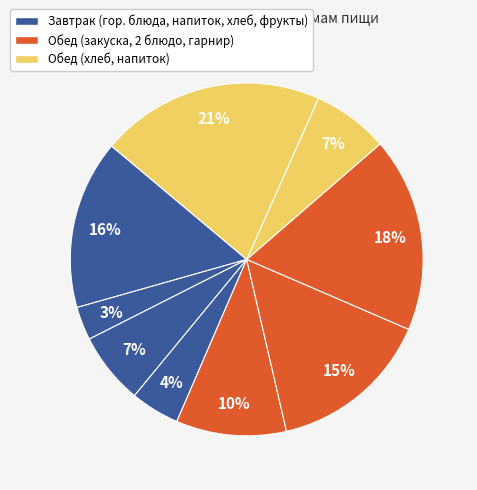

How many slices are in this pie chart?

9